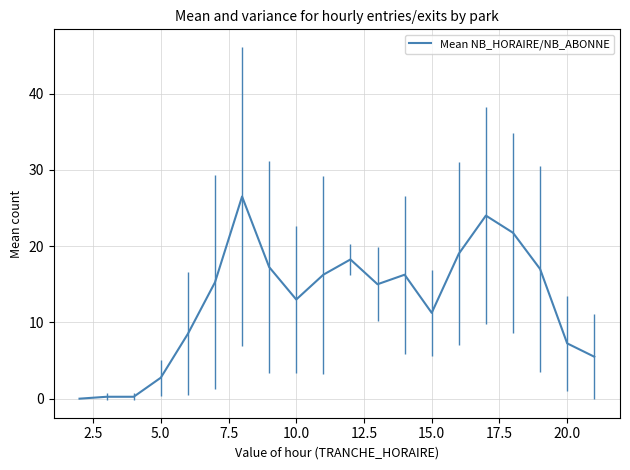

How many lines are shown in the chart?

1